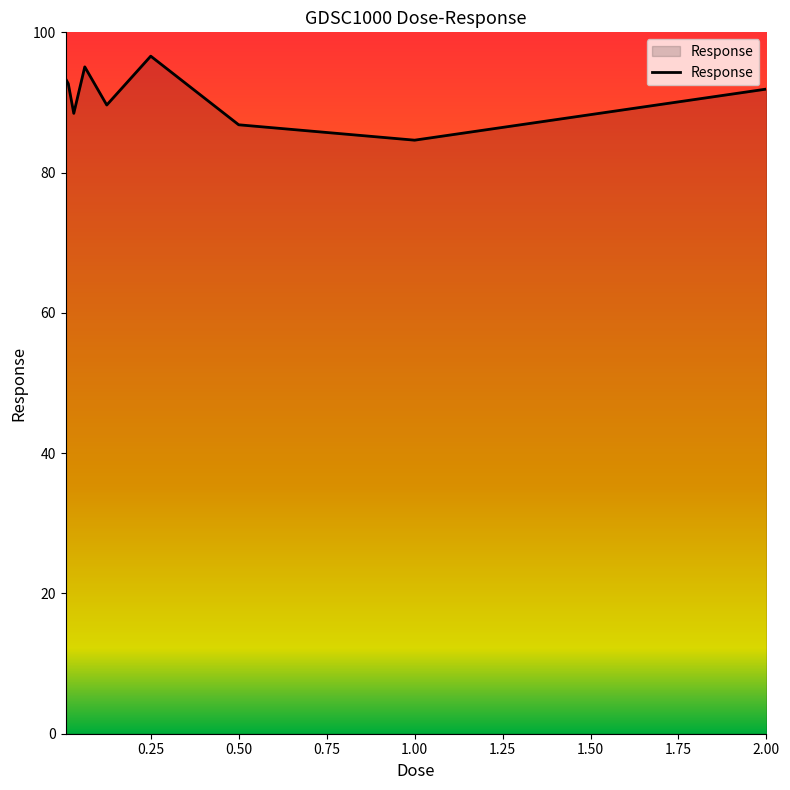

Reading left to right, what are all the values shown in this chart?

93.4	92.7	88.4	95.1	89.6	96.6	86.8	84.6	91.9